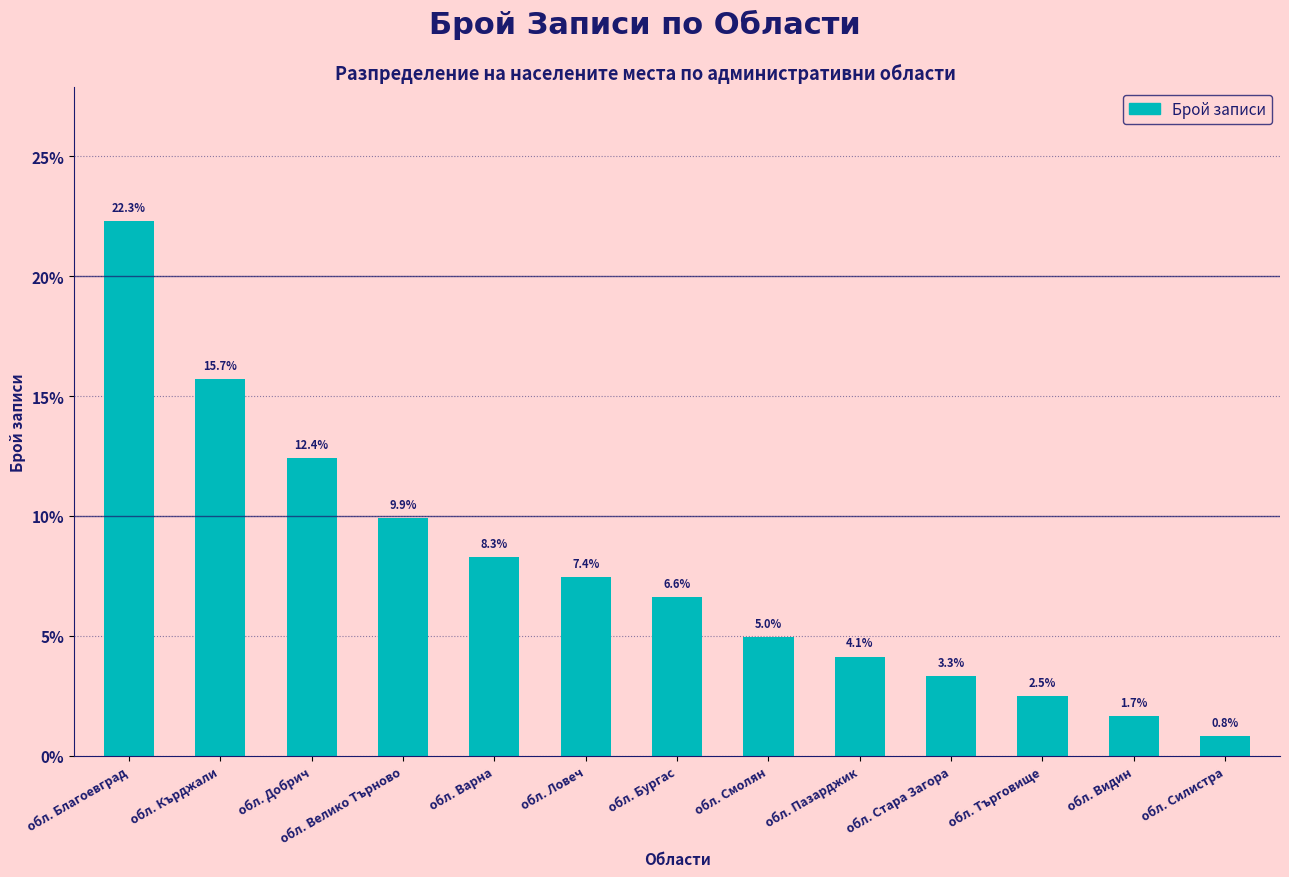

Reading right to left, extract all data points from this chart.

0.8	1.7	2.5	3.3	4.1	5.0	6.6	7.4	8.3	9.9	12.4	15.7	22.3